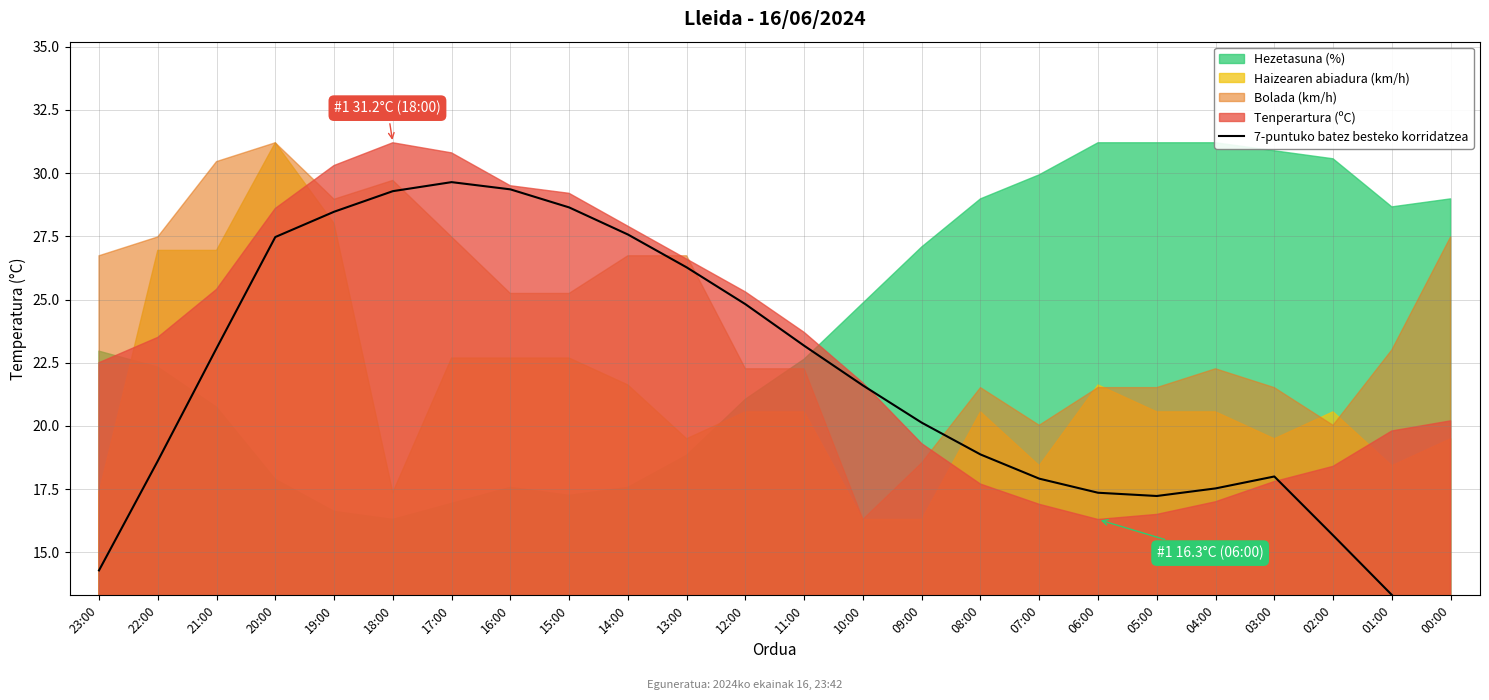

Reading right to left, list all the values displayed in this chart.

10.9	13.3	15.7	18.0	17.5	17.2	17.4	17.9	18.9	20.1	21.6	23.2	24.8	26.3	27.6	28.6	29.4	29.6	29.3	28.5	27.5	23.1	18.6	14.3